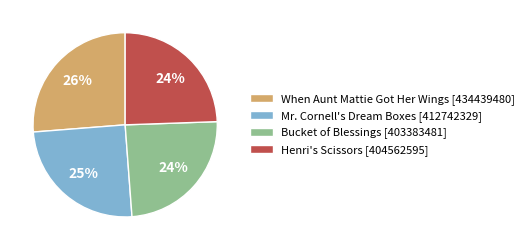

Is the sum of Henri's Scissors and Bucket of Blessings greater than half?

No